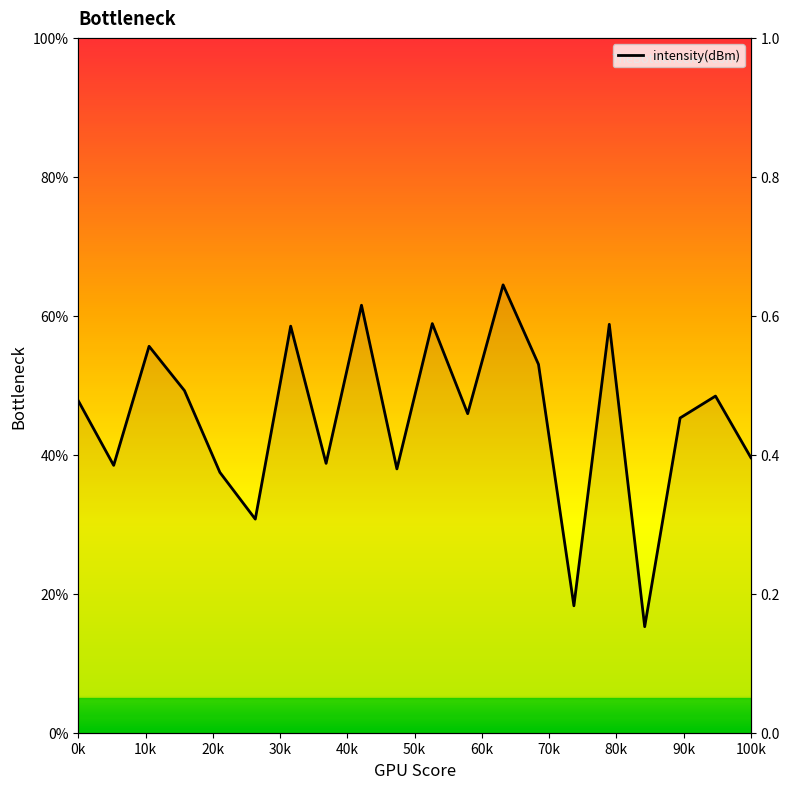

What is the change in value from 22 to 28?

-27.7